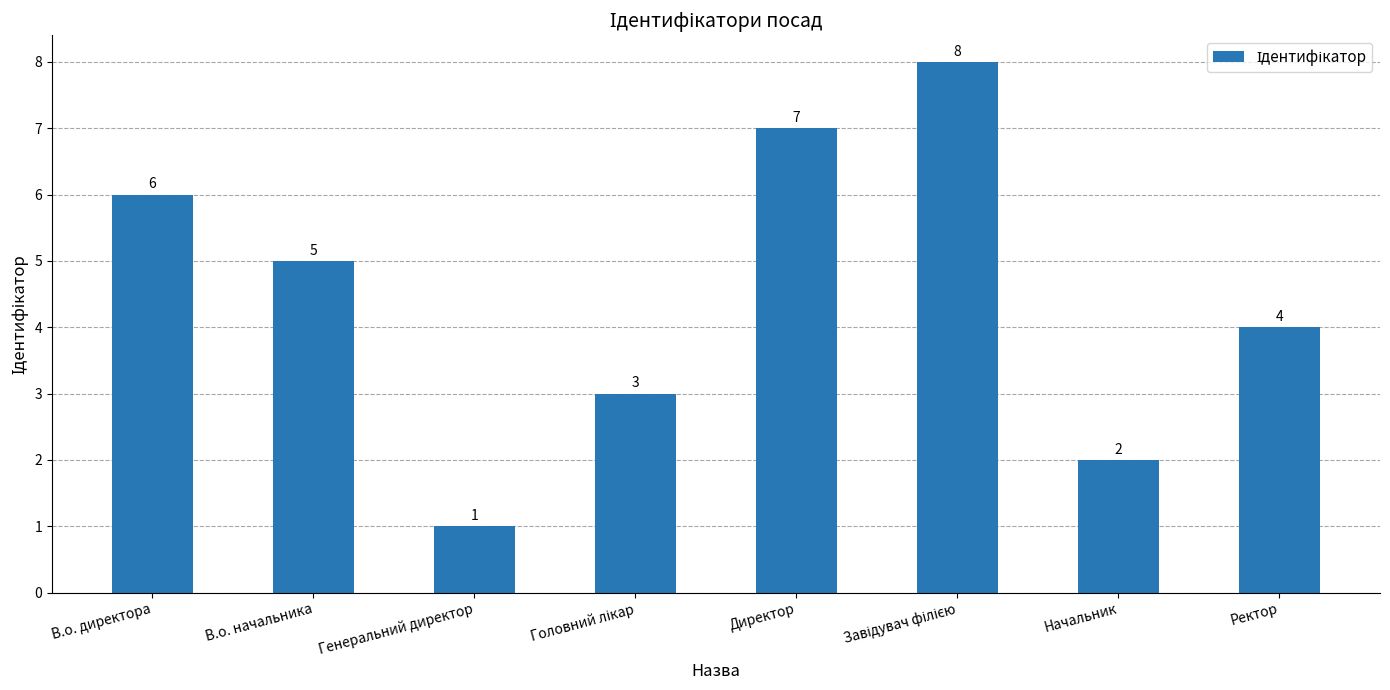

What is the sum of the values at Ректор and Начальник?

6